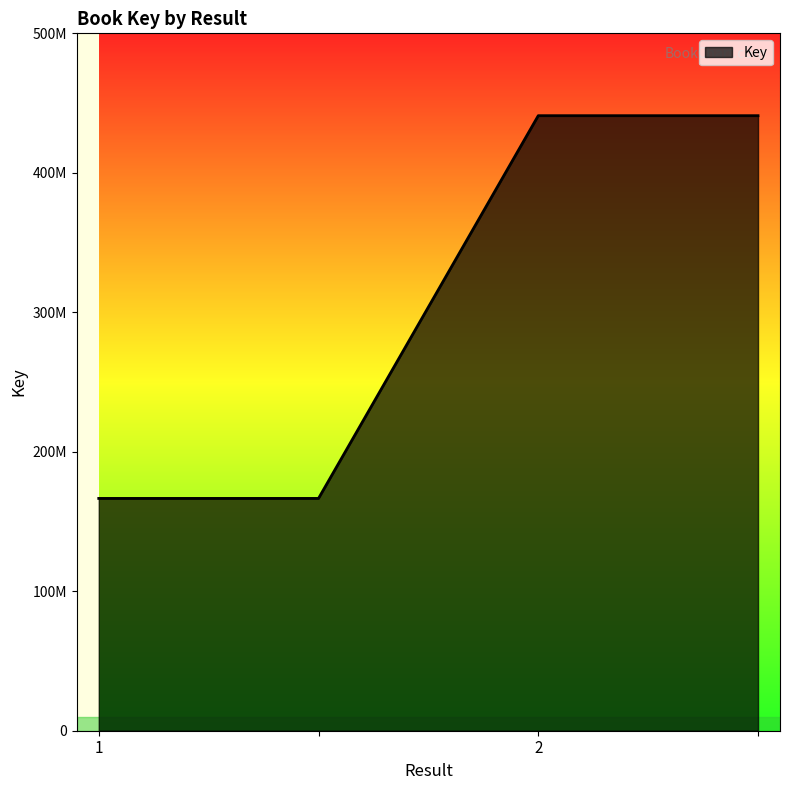

At which category does the chart reach its peak across all series?

2